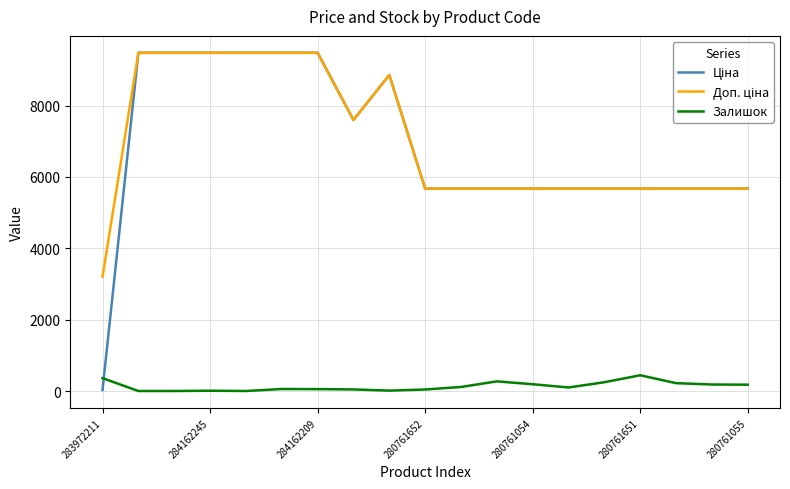

True or false: Залишок and Ціна intersect in this chart.

True